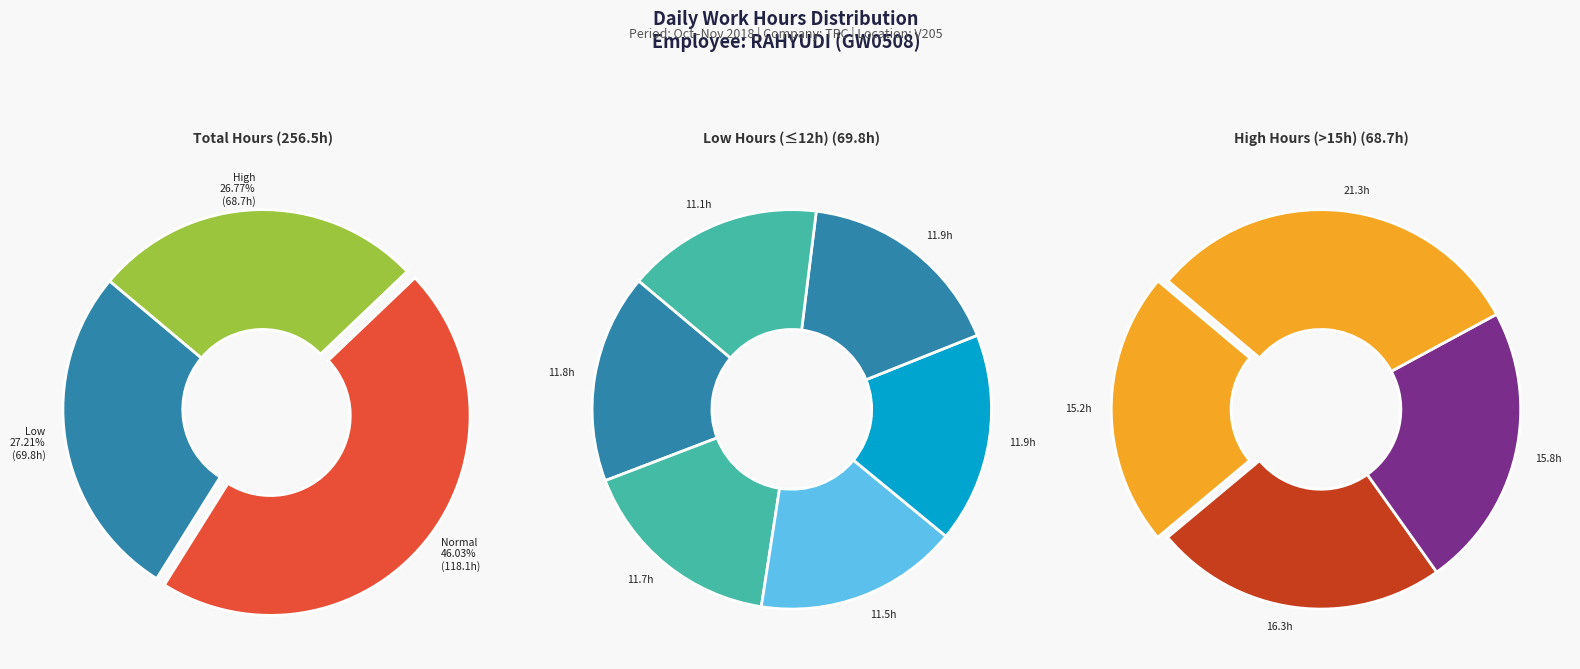

Is Mon 19 the majority of the pie?

No